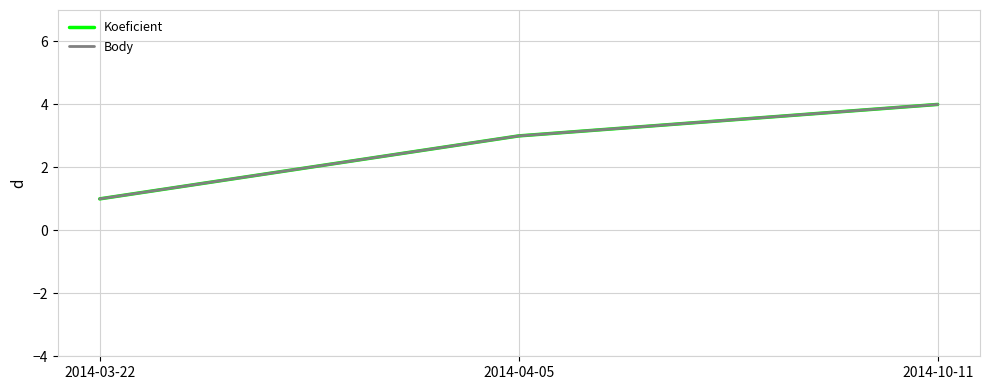

What is the sum of the Body values at 2014-03-22 and 2014-10-11?

5